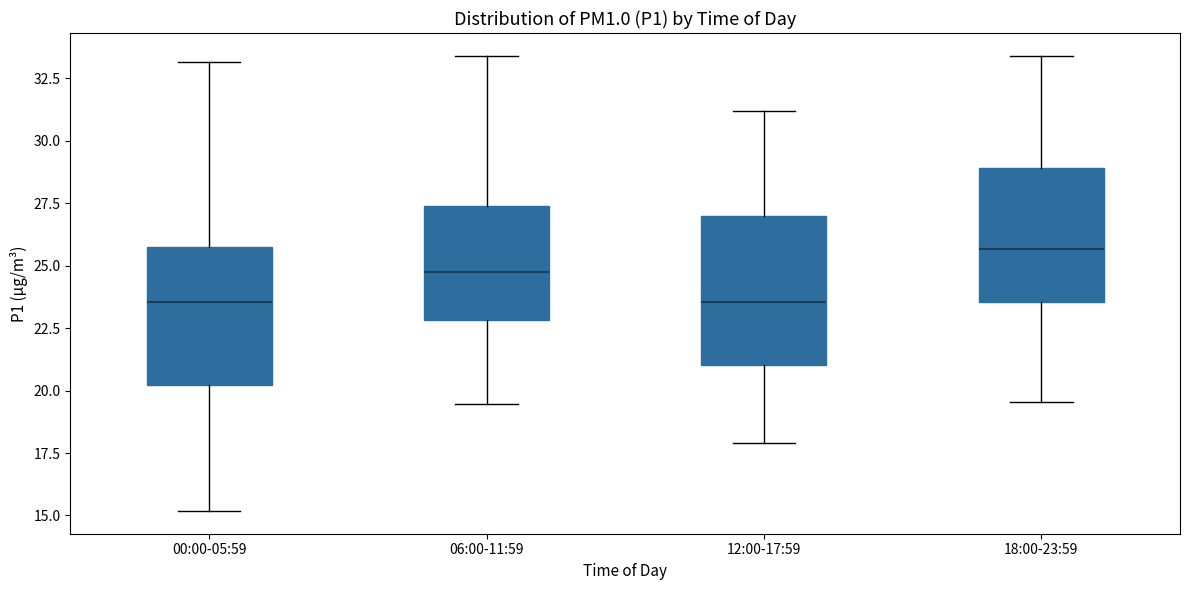

Reading left to right, read every box against the y-axis: the position of its median line, the range the box covers, and the ends of its whiskers. The values are not printed on the chart, so give them approximately, as read against the axis.

00:00-05:59: median 23.5, box 20.0 to 25.5, whiskers 15.0 to 33.0
06:00-11:59: median 25.0, box 23.0 to 27.5, whiskers 19.5 to 33.5
12:00-17:59: median 23.5, box 21.0 to 27.0, whiskers 18.0 to 31.0
18:00-23:59: median 25.5, box 23.5 to 29.0, whiskers 19.5 to 33.5